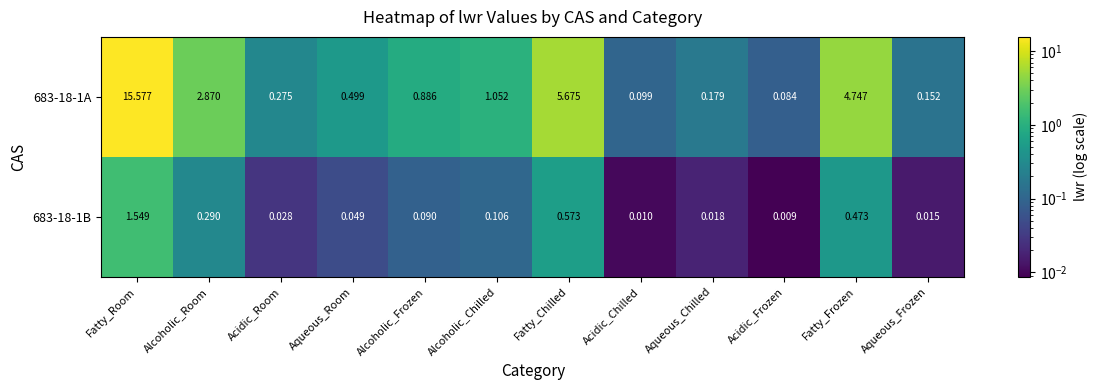

Rank the series by their average value, from lowest to highest.

683-18-1B, 683-18-1A